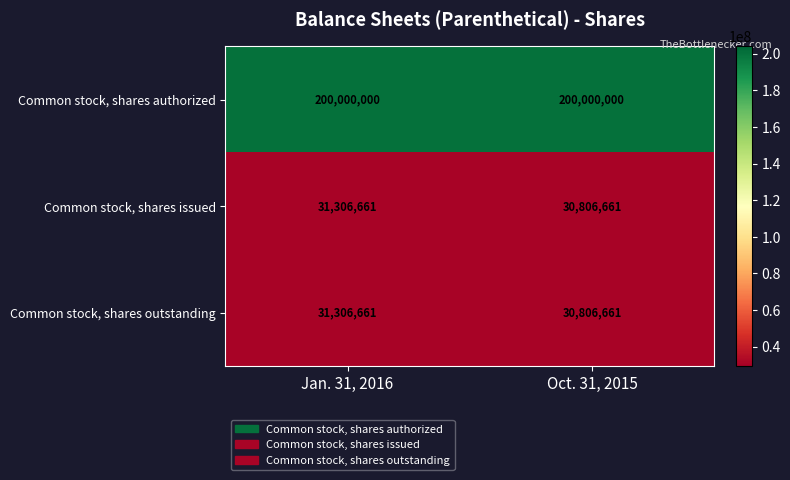

At which category is the sum across all series the highest?

Jan. 31, 2016